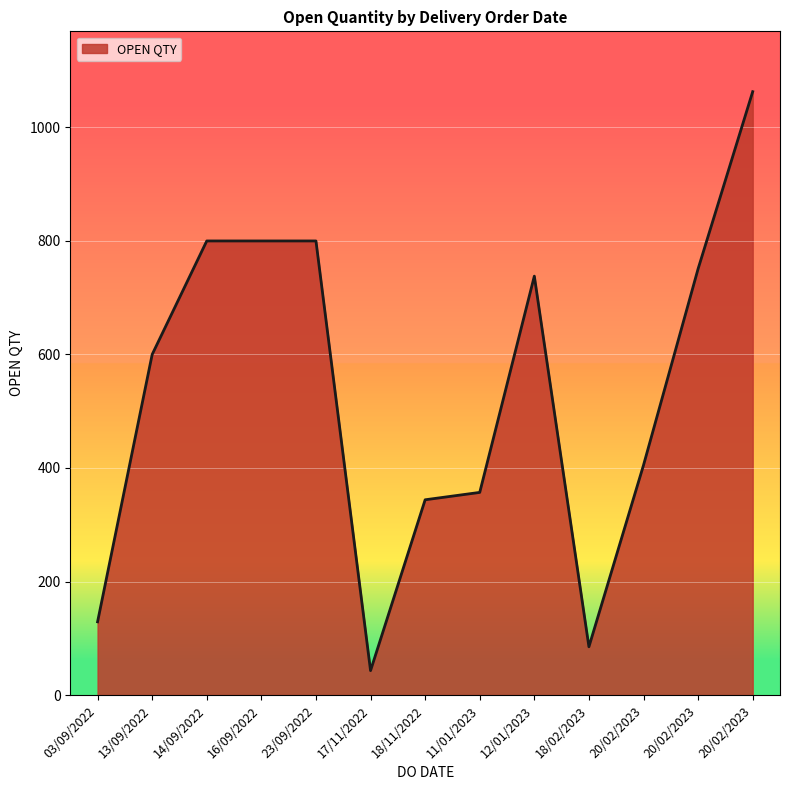

How many lines are shown in the chart?

1